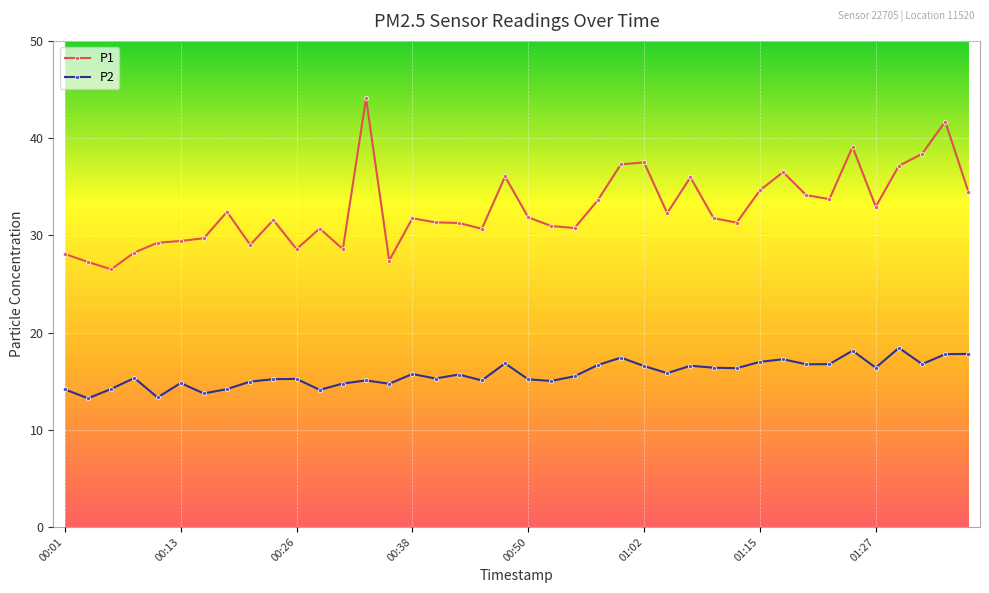

Which series has the largest total across all categories?

P1